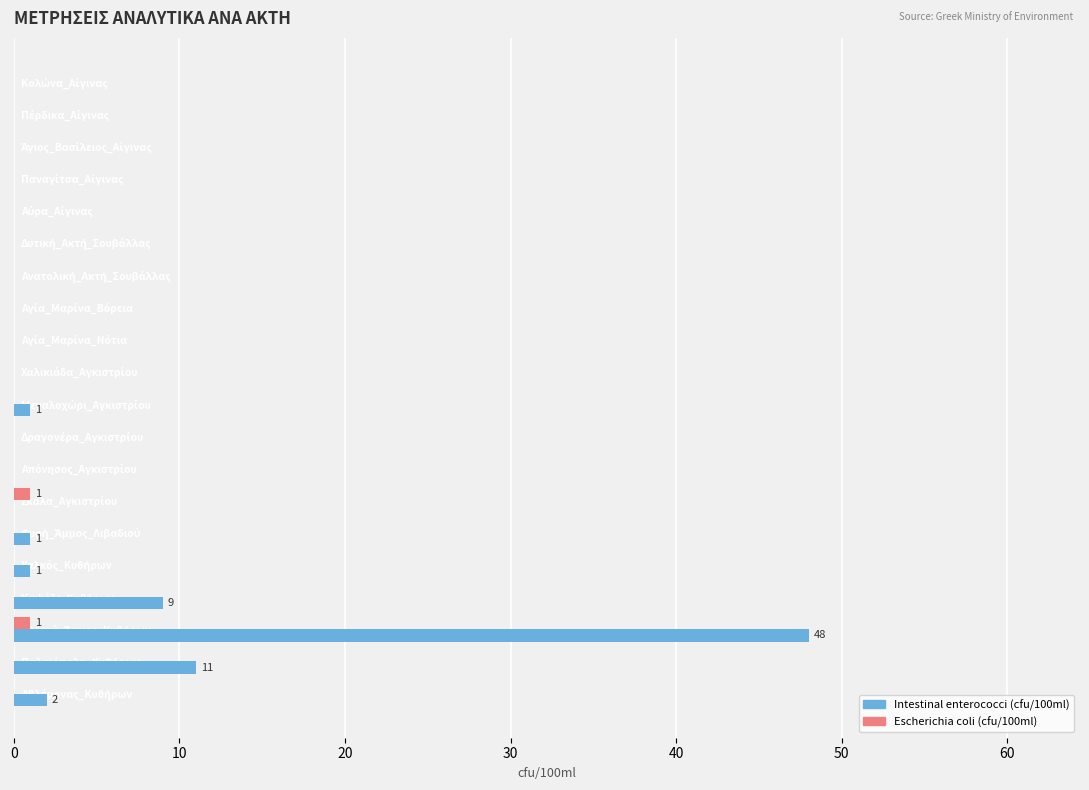

How many series are shown in this chart?

2